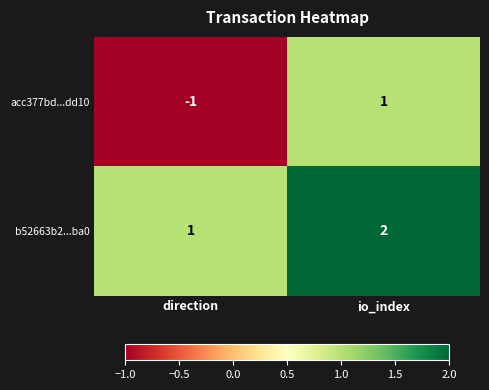

True or false: b52663b2...ba0 has a value of 2 at direction.

False